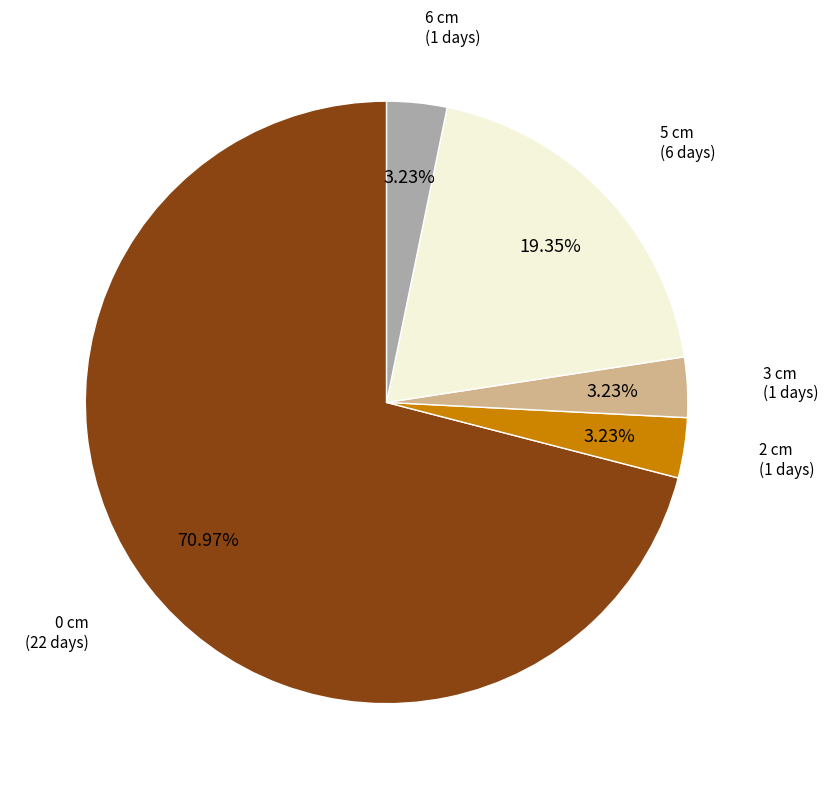

What is the majority slice?

0 cm